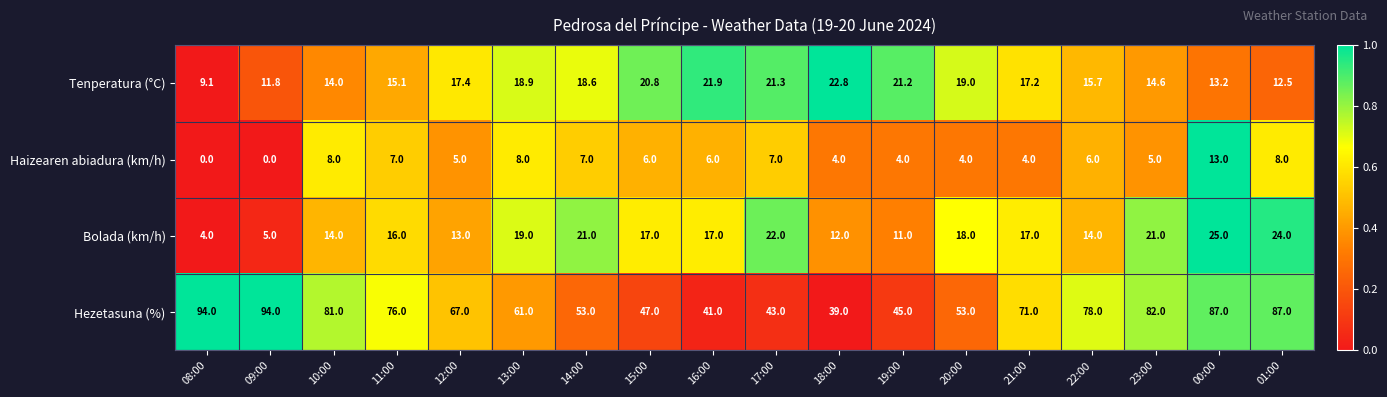

What is the maximum value shown in the chart?

94.0